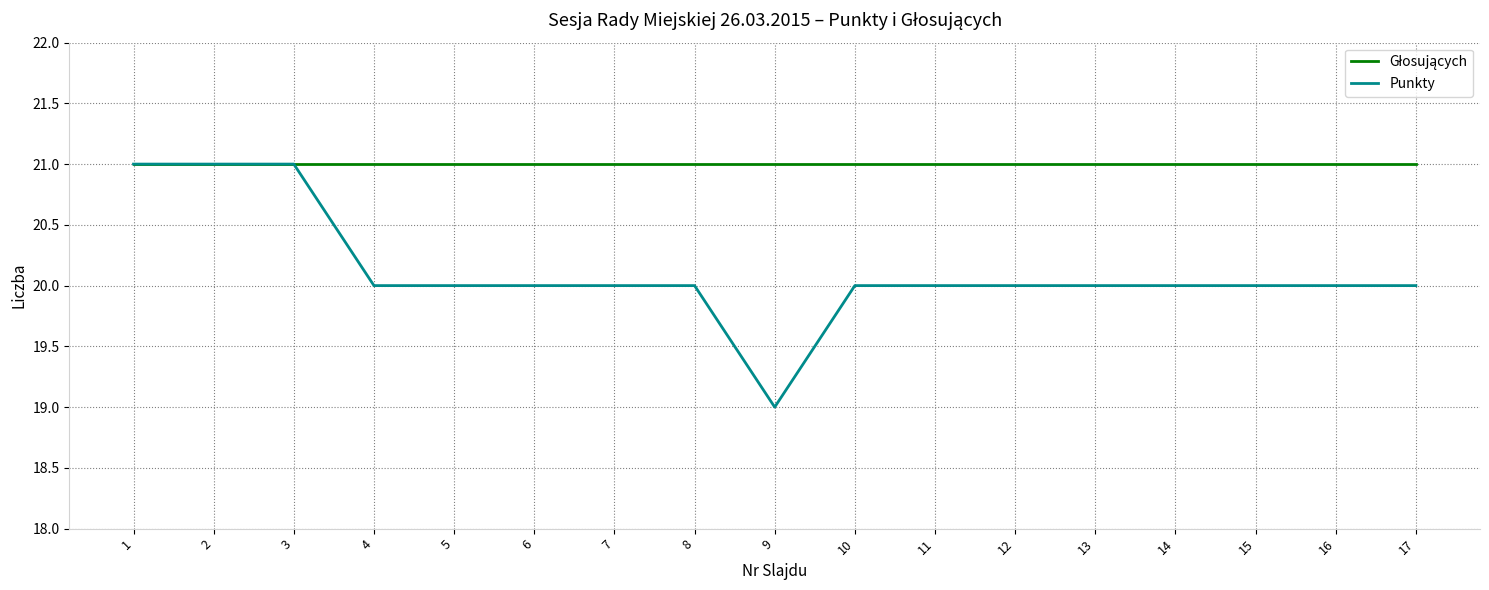

At which category does the chart reach its minimum across all series?

9